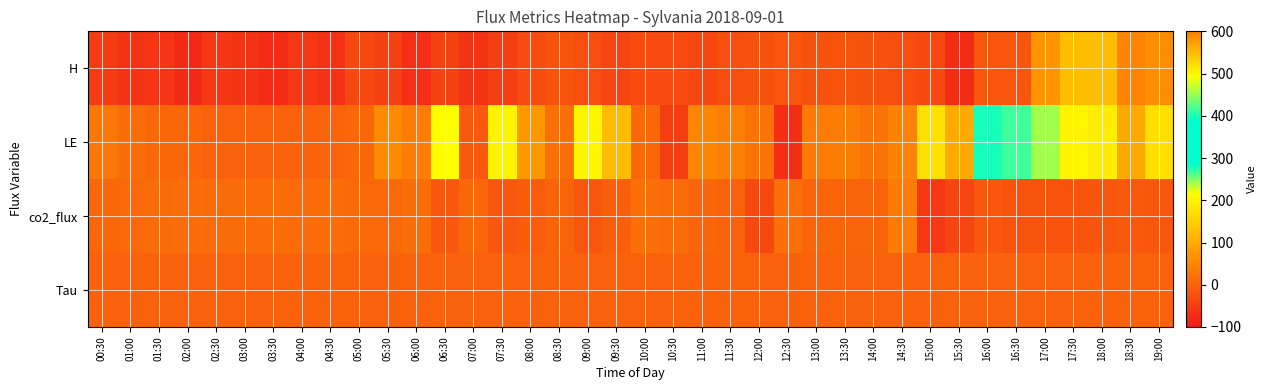

How many categories are shown in the chart?

38